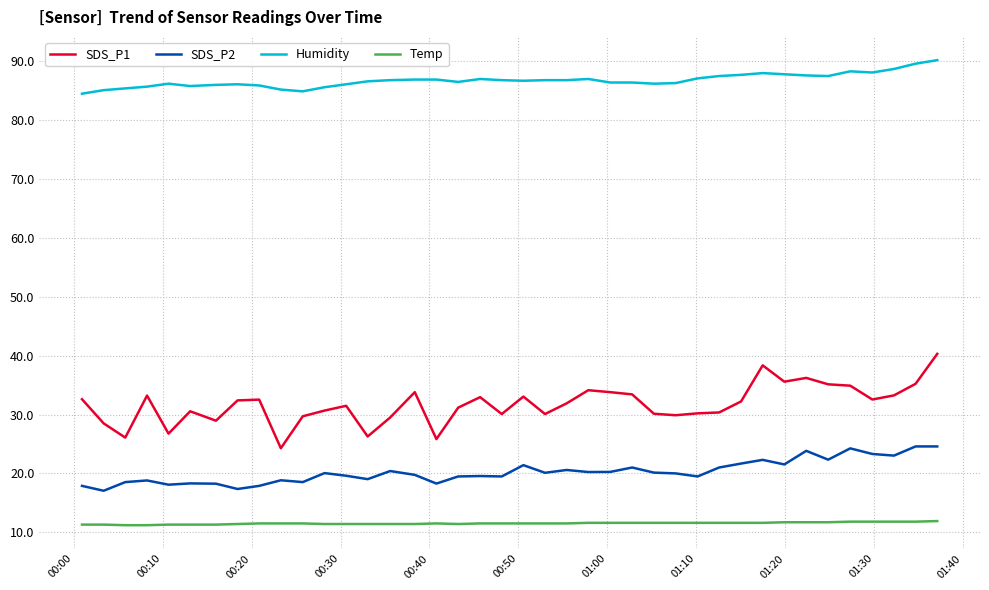

Does the chart have visible grid lines?

Yes